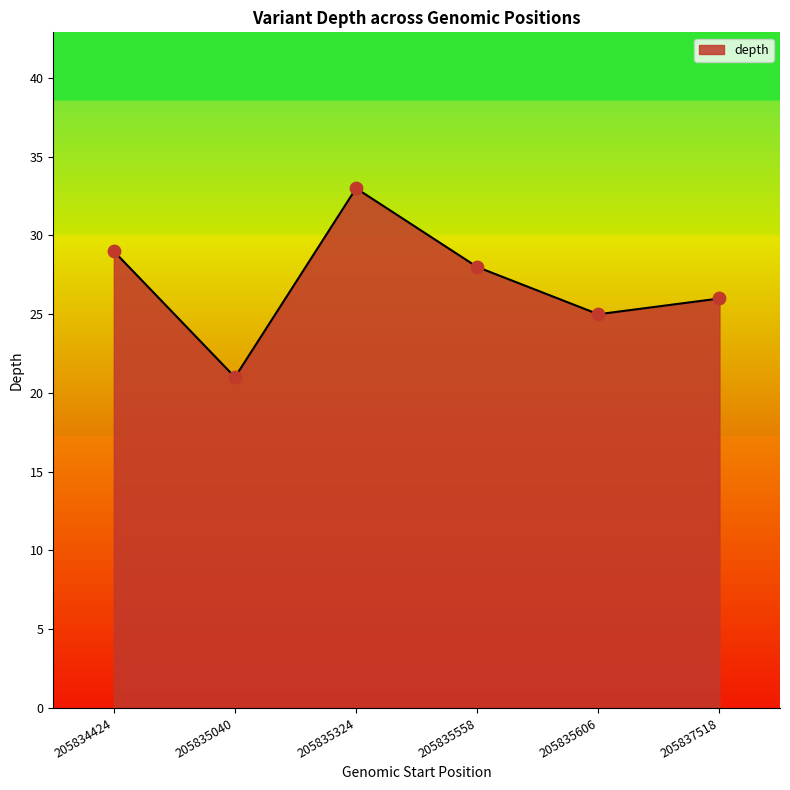

Between 205834424 and 205835558, which is larger?

205834424